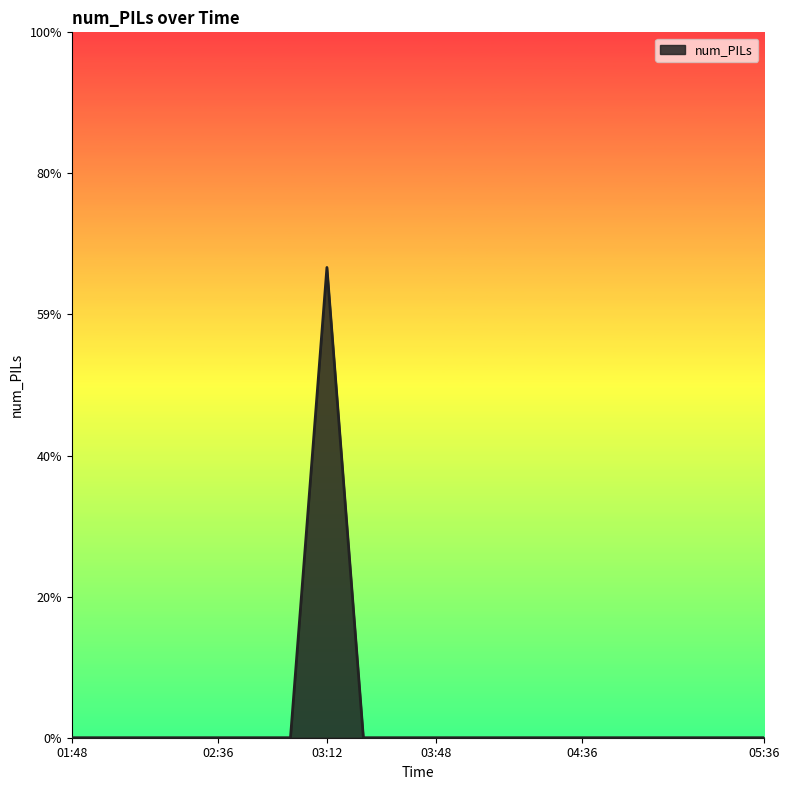

Does the chart have visible grid lines?

No